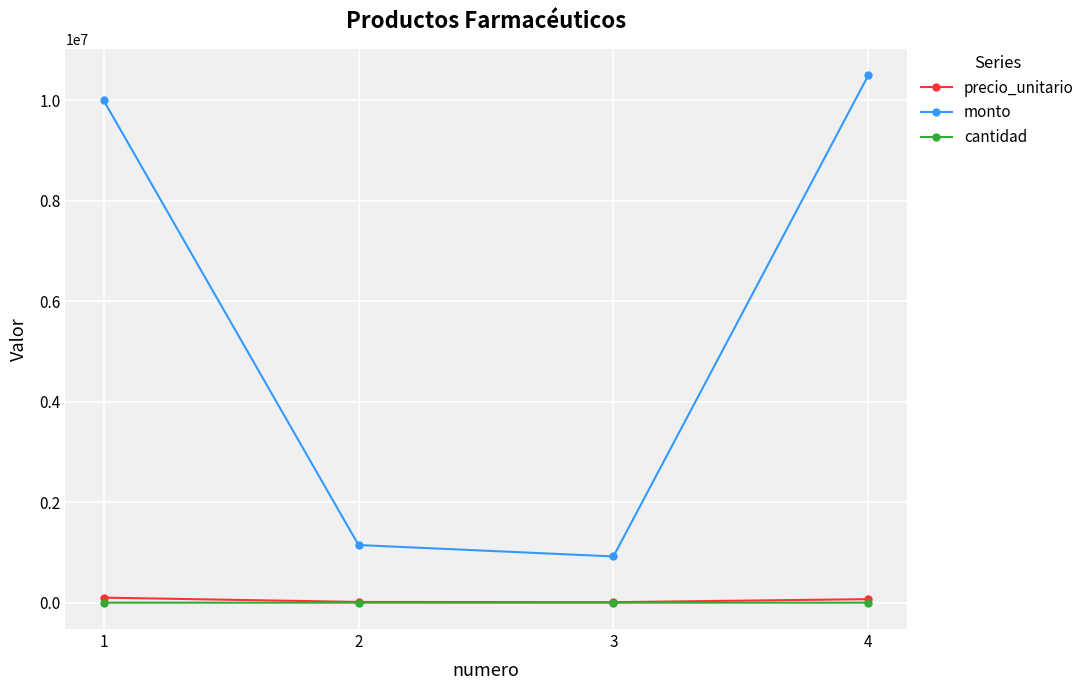

The value of monto at 3 is 920000. True or false?

True